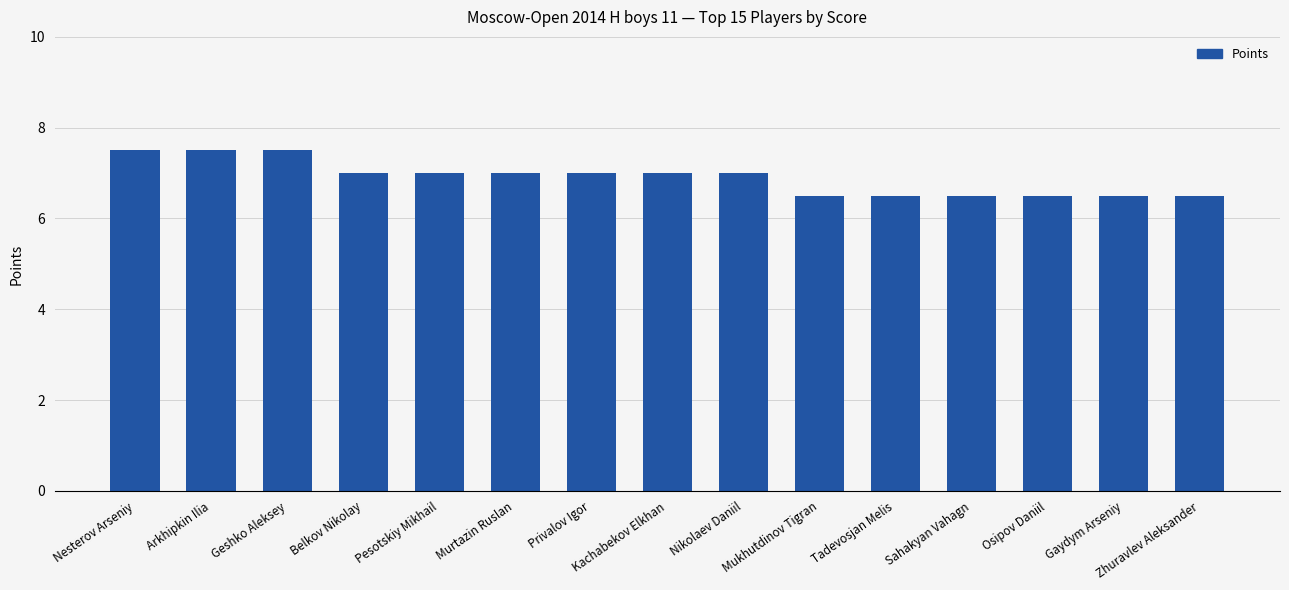

What is the smallest value displayed?

6.5